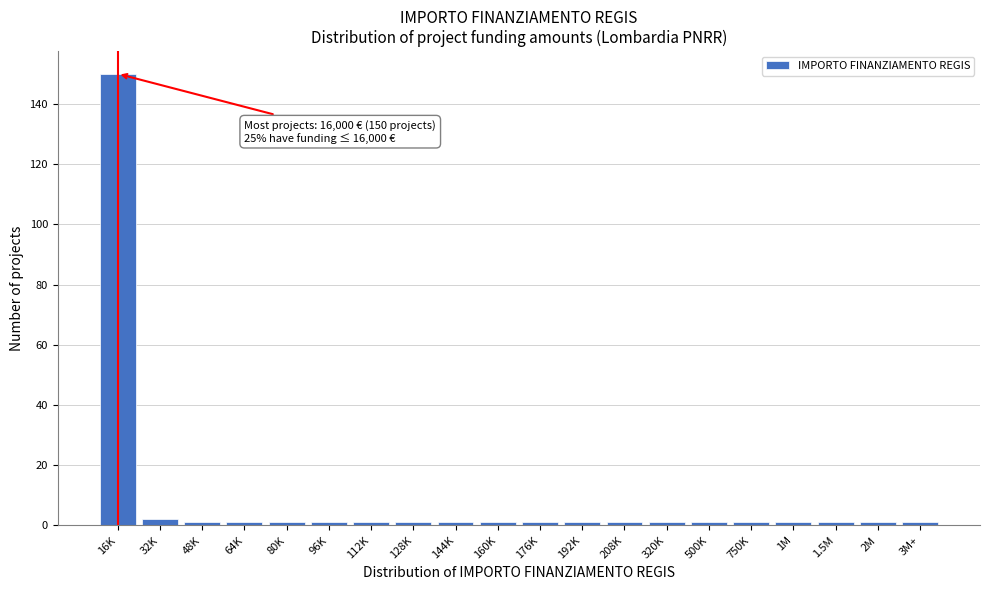

Reading right to left, list all the values displayed in this chart.

1	1	1	1	1	1	1	1	1	1	1	1	1	1	1	1	1	1	2	150